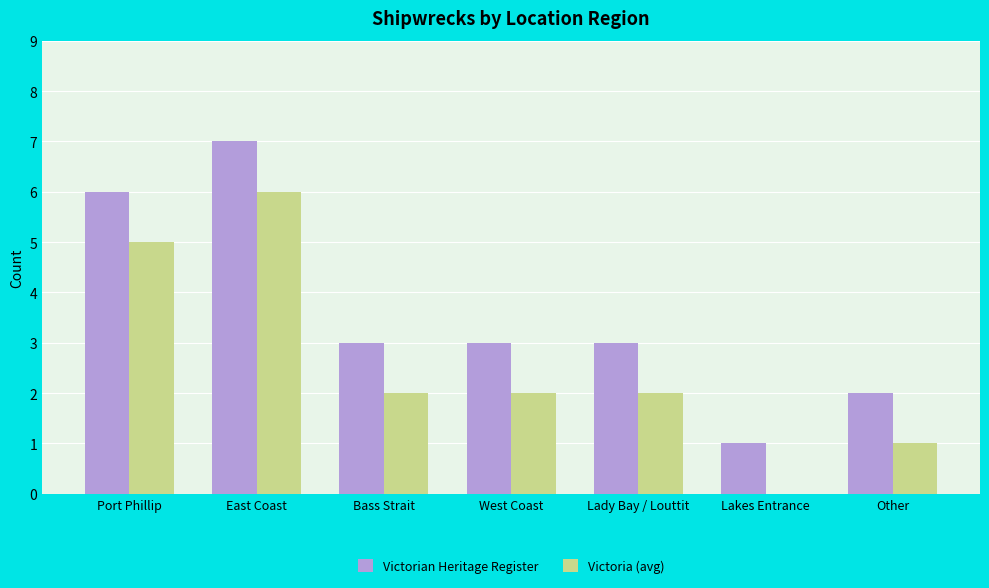

How many groups of bars are there?

7